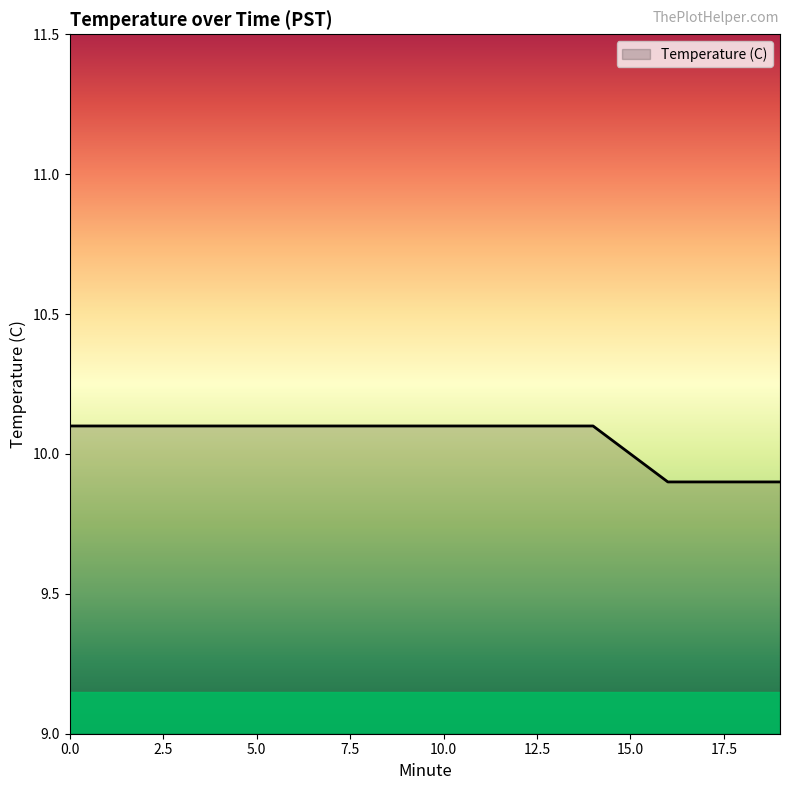

What is the maximum value shown in the chart?

10.1